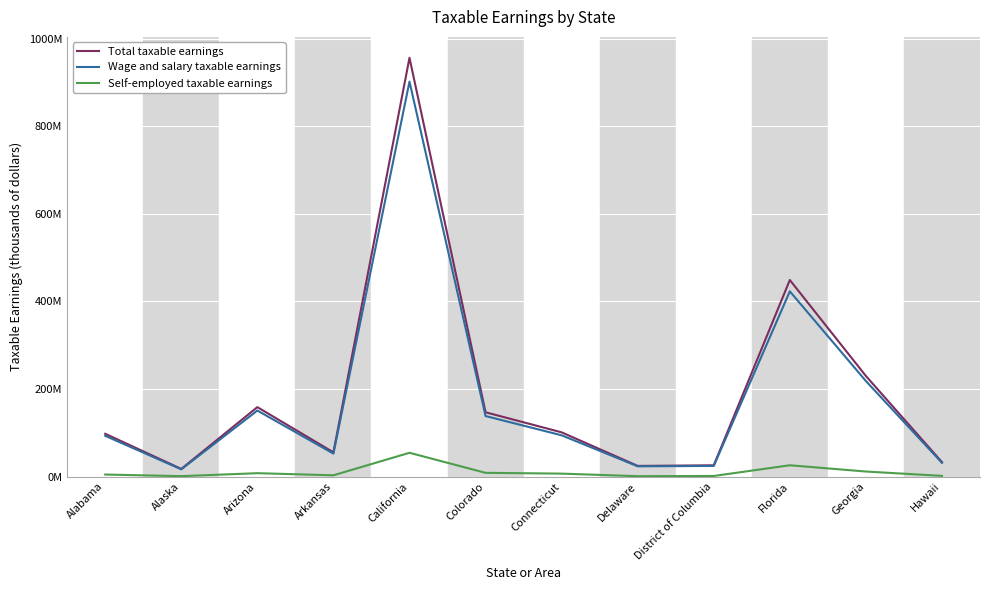

At which category does Wage and salary taxable earnings reach its first local peak?

Arizona